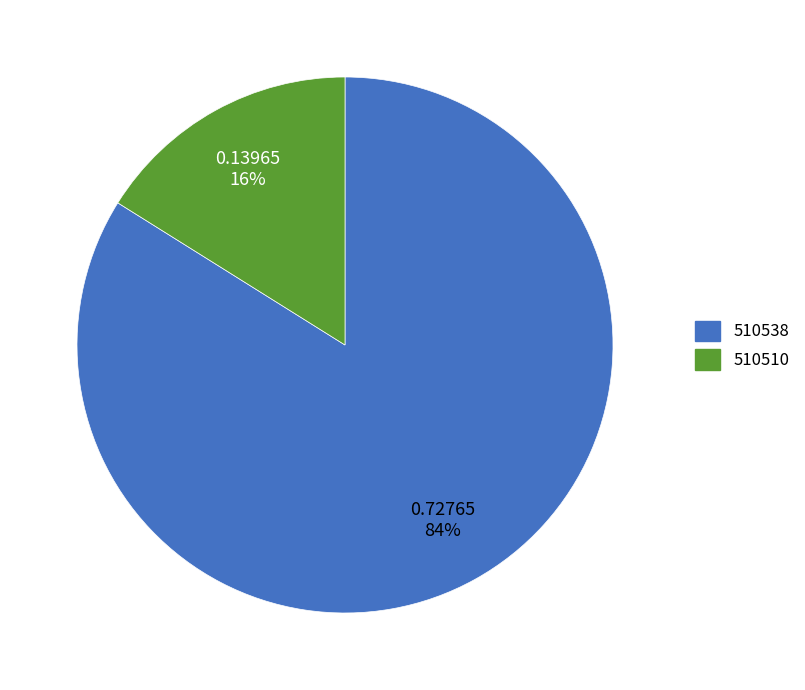

Between 510510 and 510538, which is larger?

510538